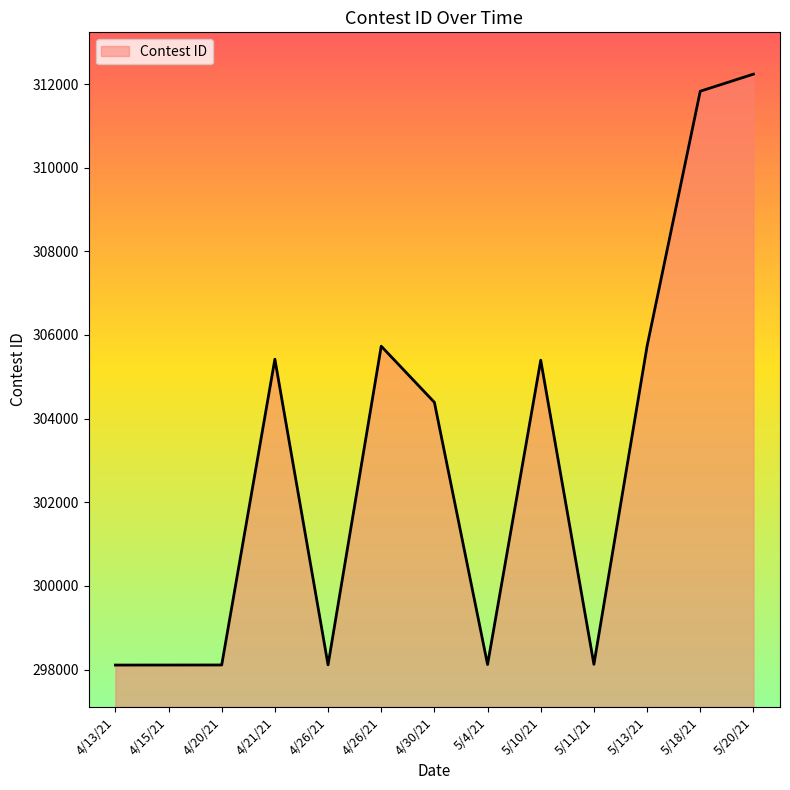

Is it true that the value at 4/13/21 is 127125?

False